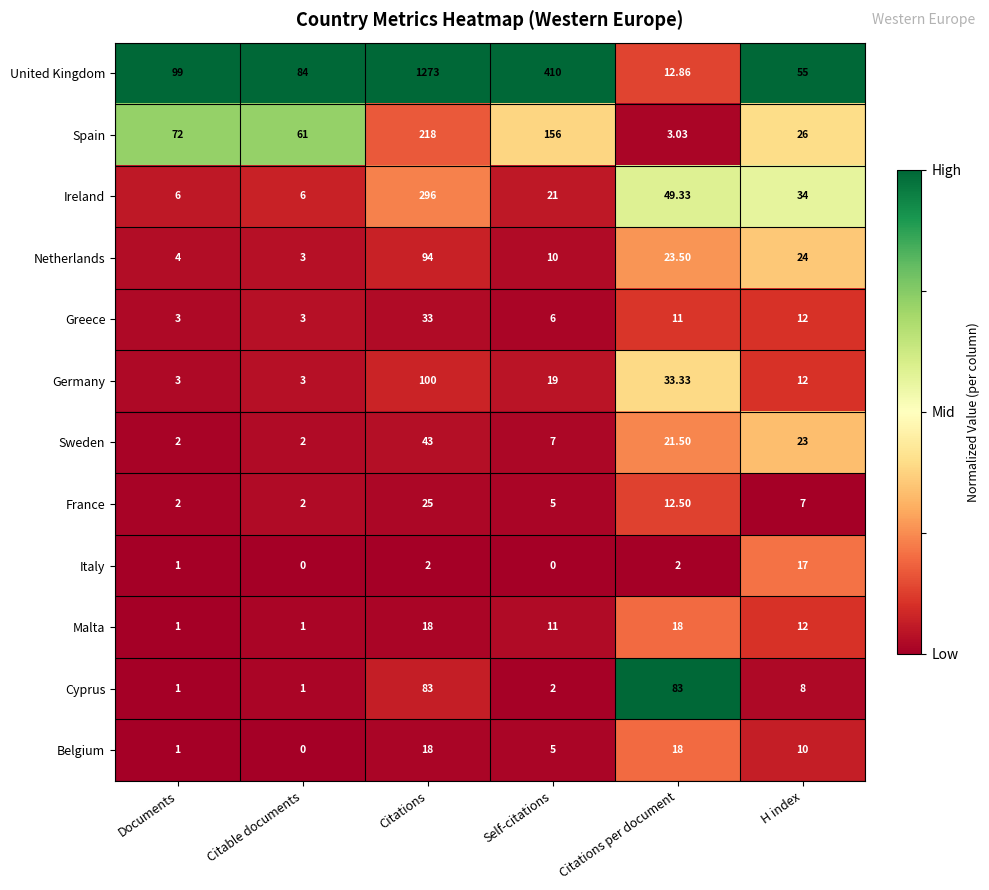

What is the spread (max minus min) of values at Self-citations?

410.0